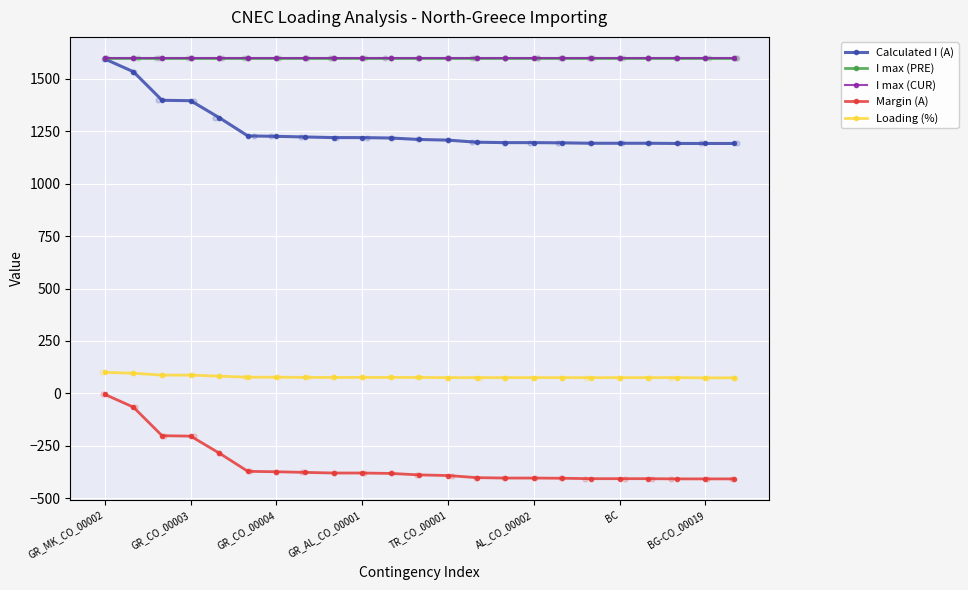

At which category is the sum across all series the highest?

GR_MK_CO_00002